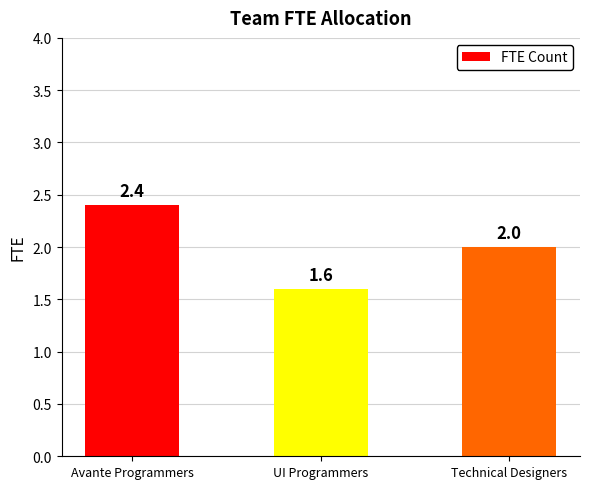

Which label corresponds to the largest value in the chart?

Avante Programmers